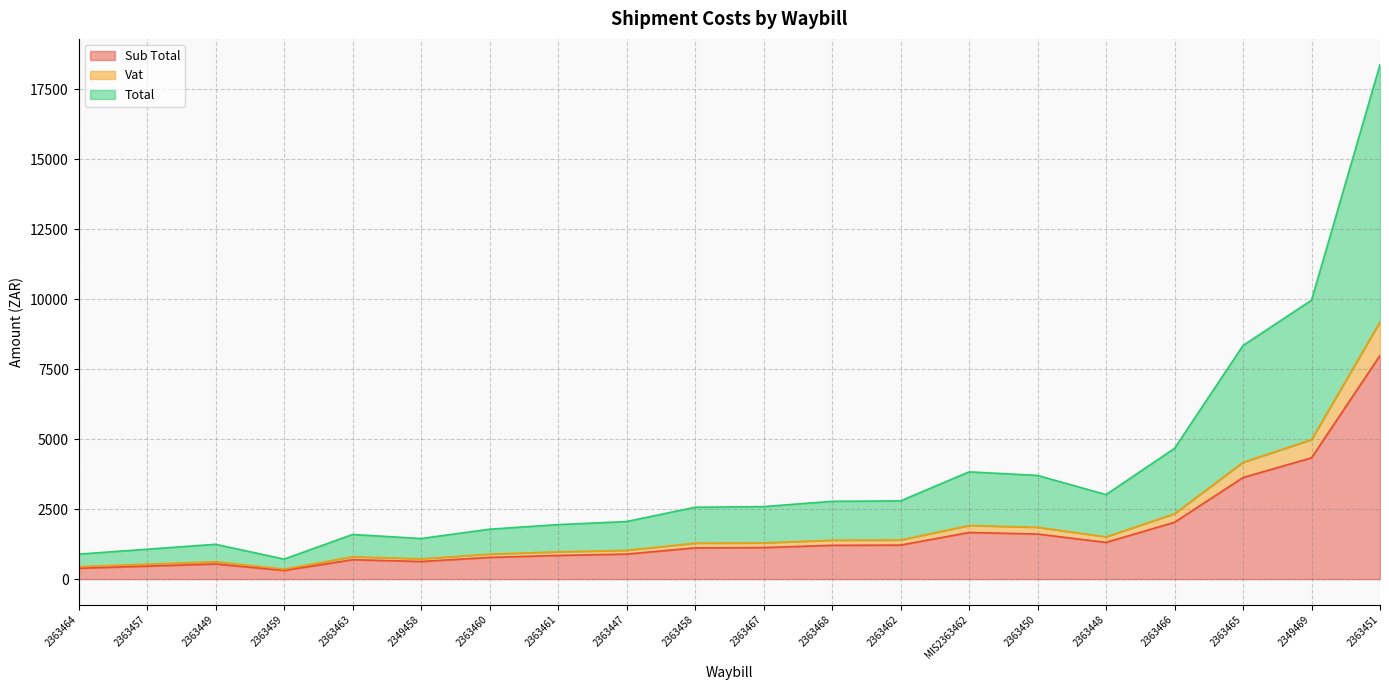

Where is the first local maximum for Vat?

2363449